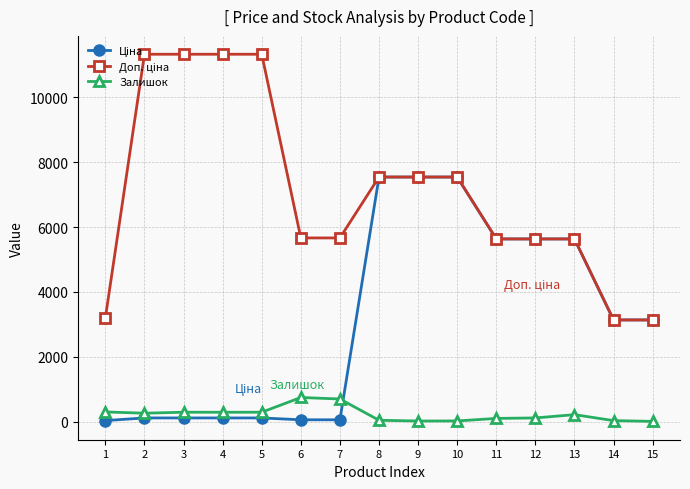

Does the chart display data point markers on the line(s)?

Yes